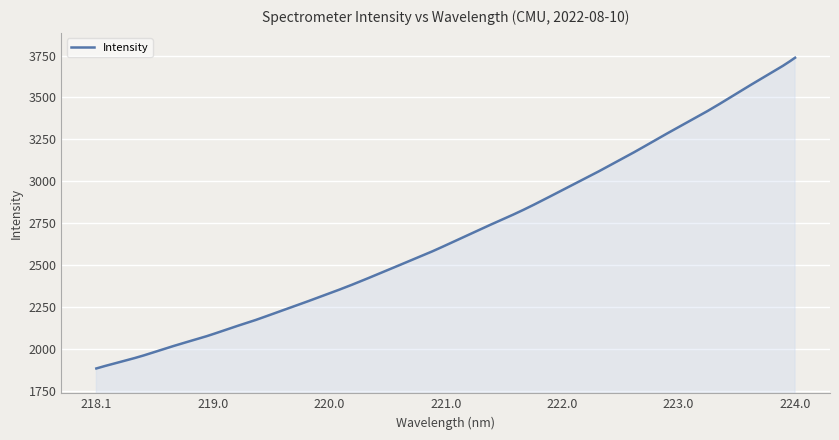

What is the maximum value shown in the chart?

3736.8